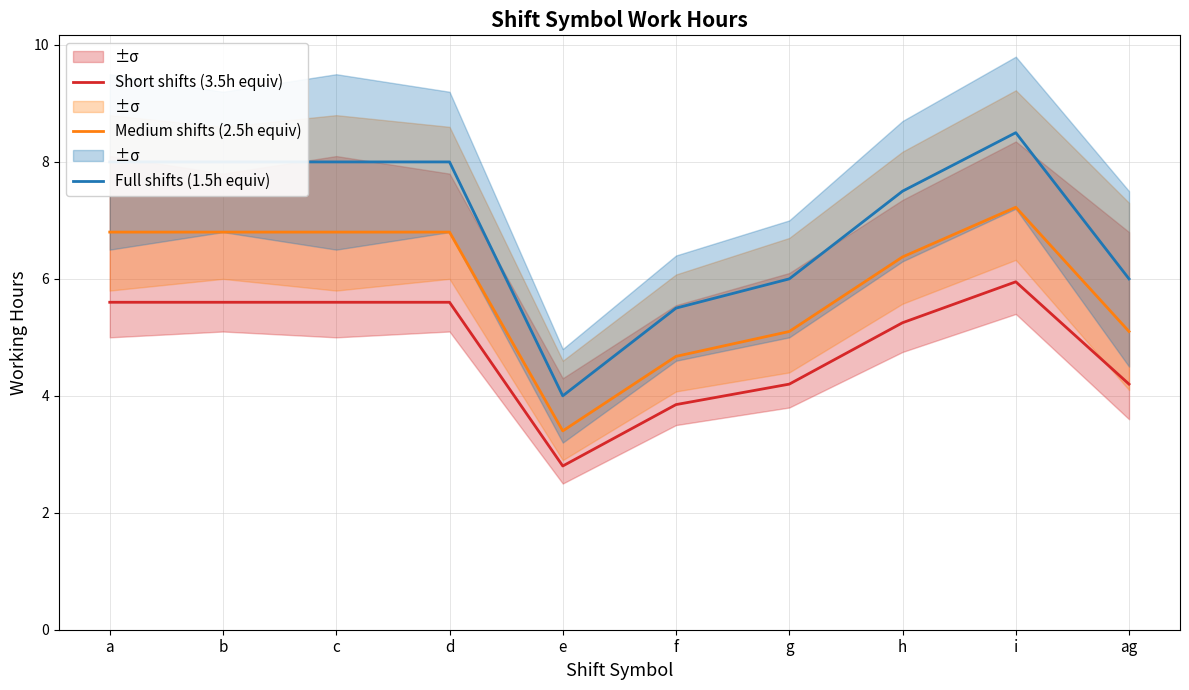

Which has a higher value, b or h?

b